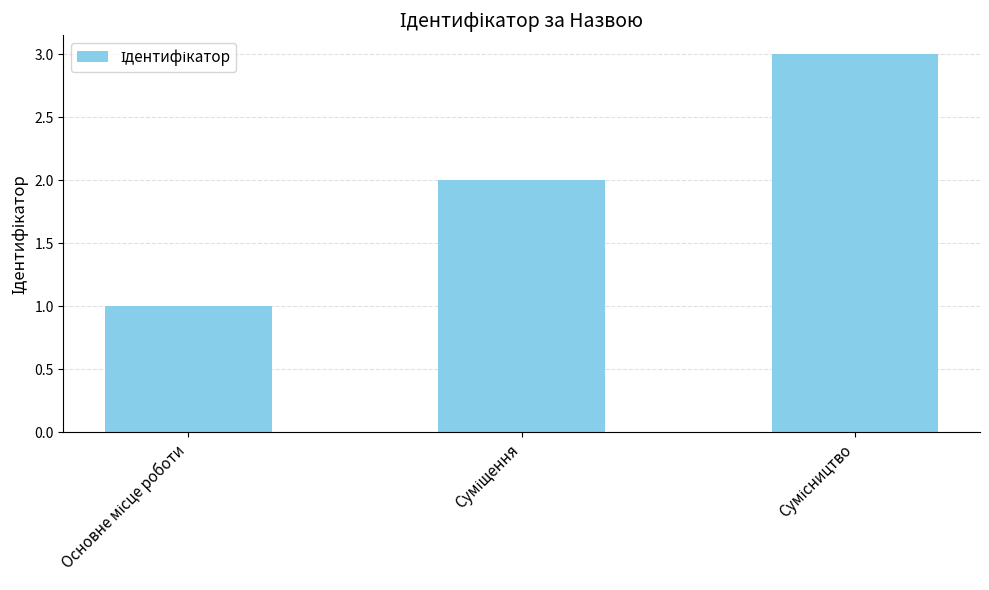

What is the greatest value displayed?

3